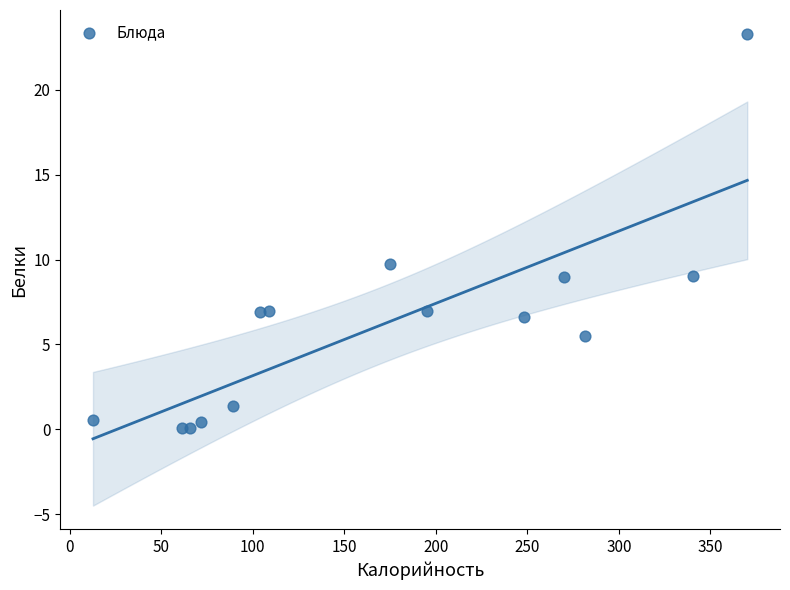

What Y value in the scatter plot is closest to 11?

9.8